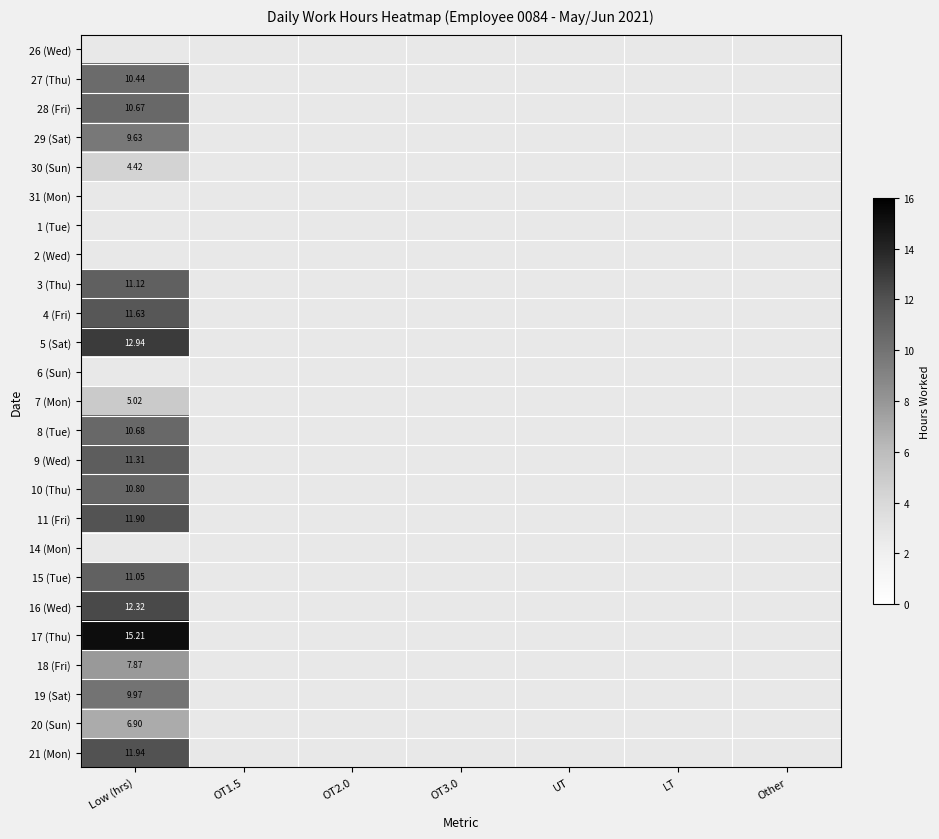

List the series in order of their peak value, lowest first.

30 (Sun), 31 (Mon), 1 (Tue), 2 (Wed), 20 (Sun), 18 (Fri), 19 (Sat), 15 (Tue), 3 (Thu), 29 (Sat), 26 (Wed), 27 (Thu), 28 (Fri), 4 (Fri), 5 (Sat), 6 (Sun), 7 (Mon), 8 (Tue), 10 (Thu), 9 (Wed), 11 (Fri), 14 (Mon), 21 (Mon), 16 (Wed), 17 (Thu)